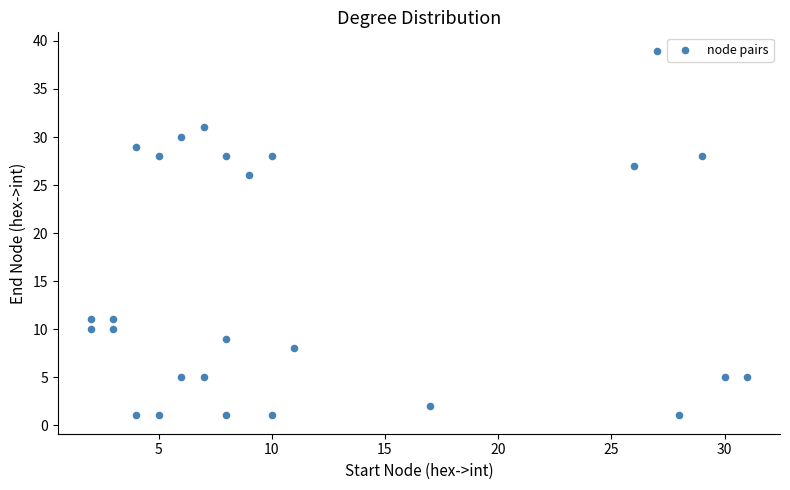

What is the range of X values (max minus min)?

29